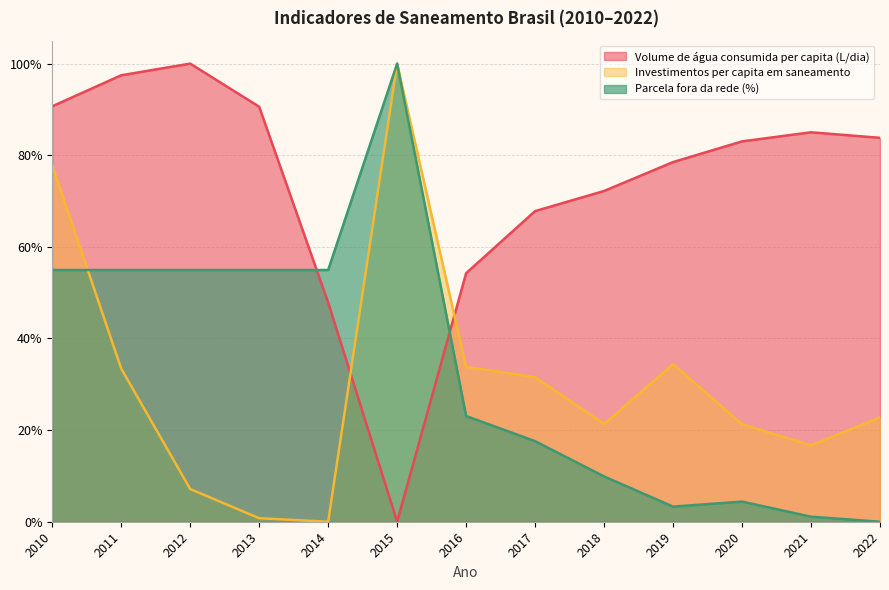

In Volume de água consumida per capita (L/dia), how many points are lower than both neighbors (excluding endpoints)?

1